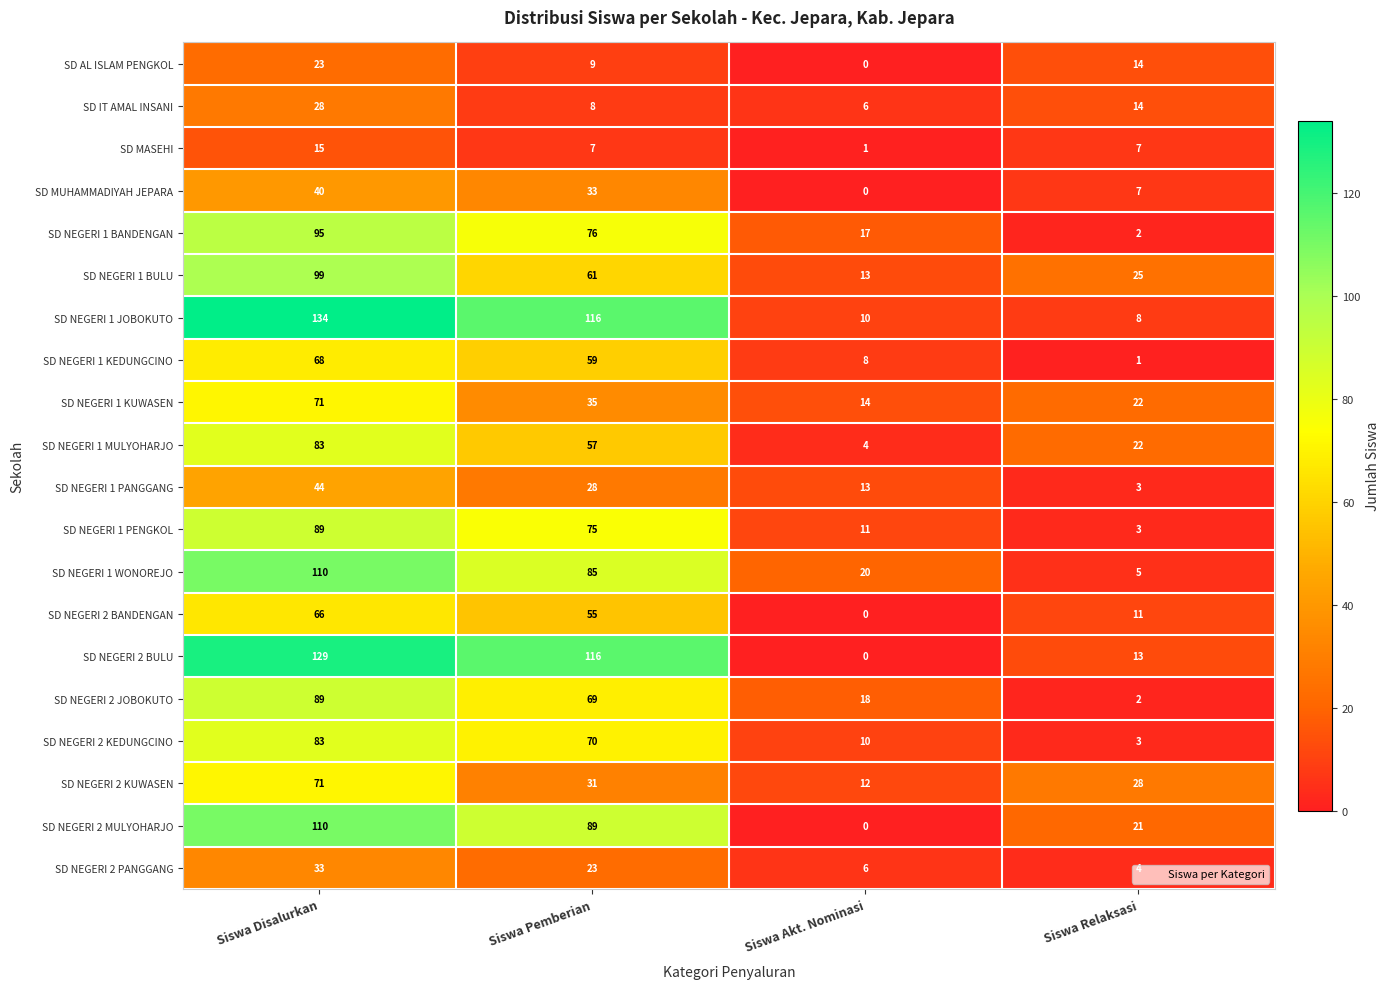

The SD NEGERI 1 PENGKOL series shows 5 at Siswa Relaksasi. True or false?

False